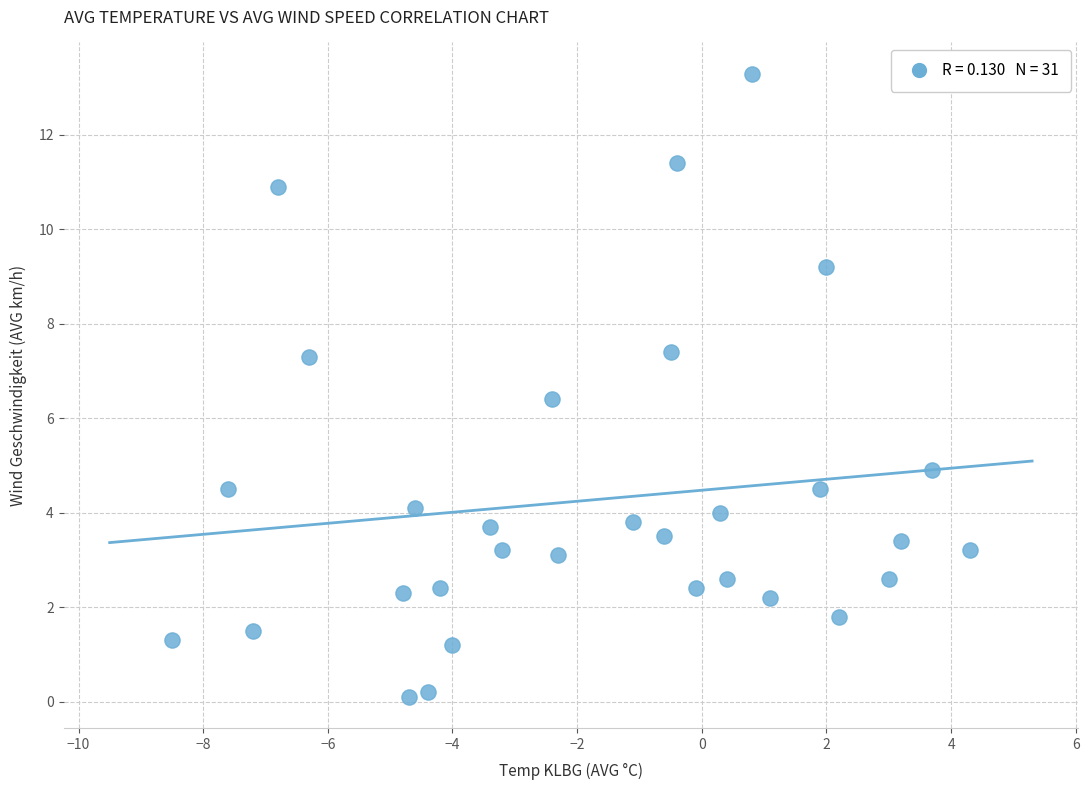

What is the range of X values (max minus min)?

12.8